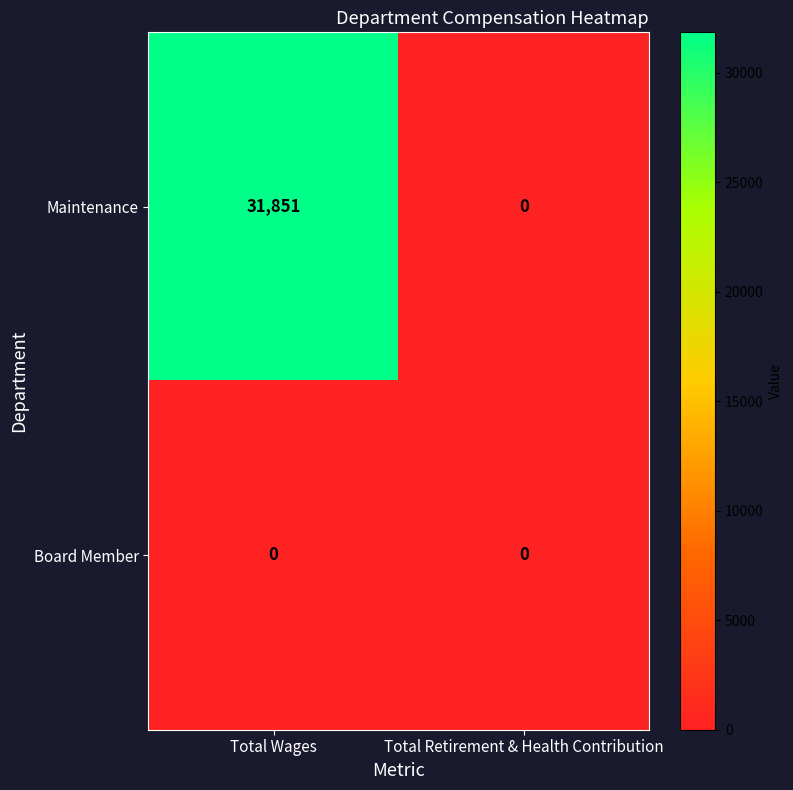

List the series in order of their overall mean, lowest first.

Board Member, Maintenance